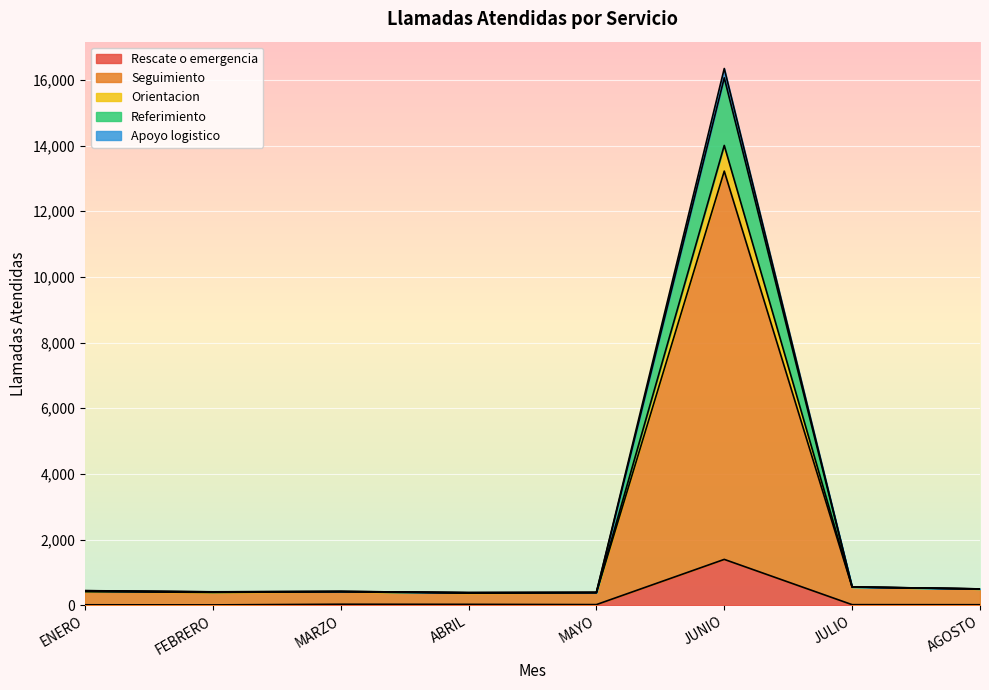

What is the spread (max minus min) of values at JULIO?

540